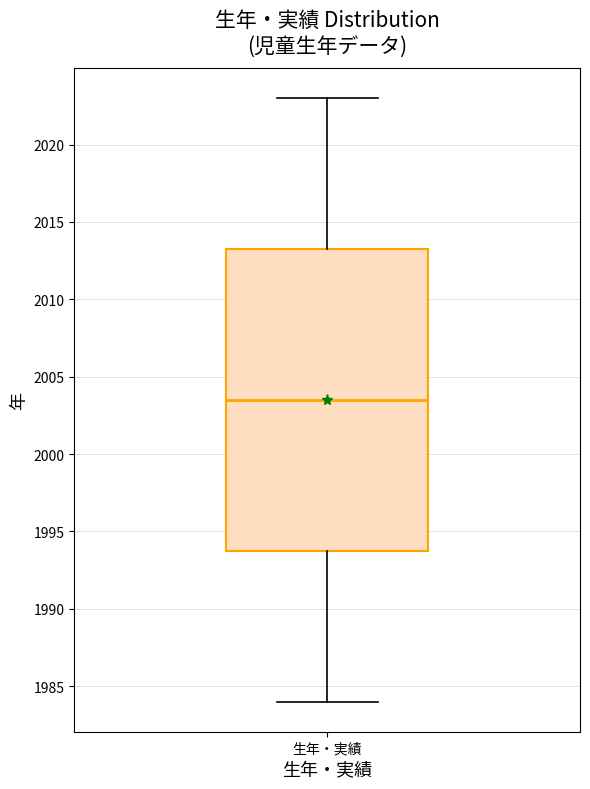

Transcribe this box plot: give where the median line is, the range the box spans, and where the two whiskers end, as read against the y-axis. The values are not printed on the chart, so give them approximately, as read against the axis.

median 2003.5, box 1994.0 to 2013.5, whiskers 1984.0 to 2023.0